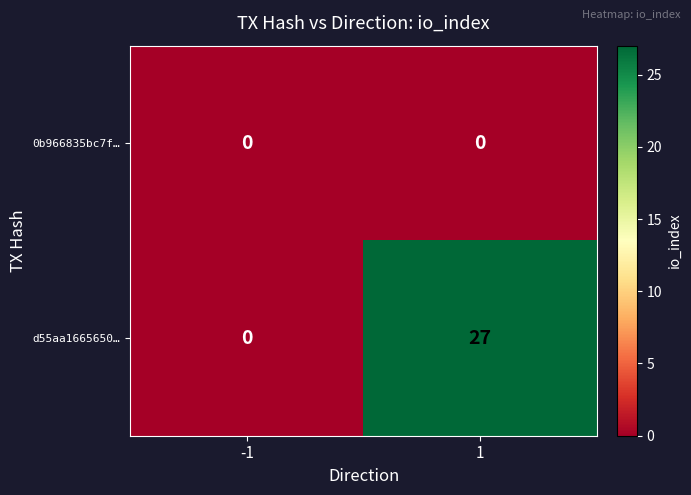

How many positive values does the d55aa1665650… series have?

1